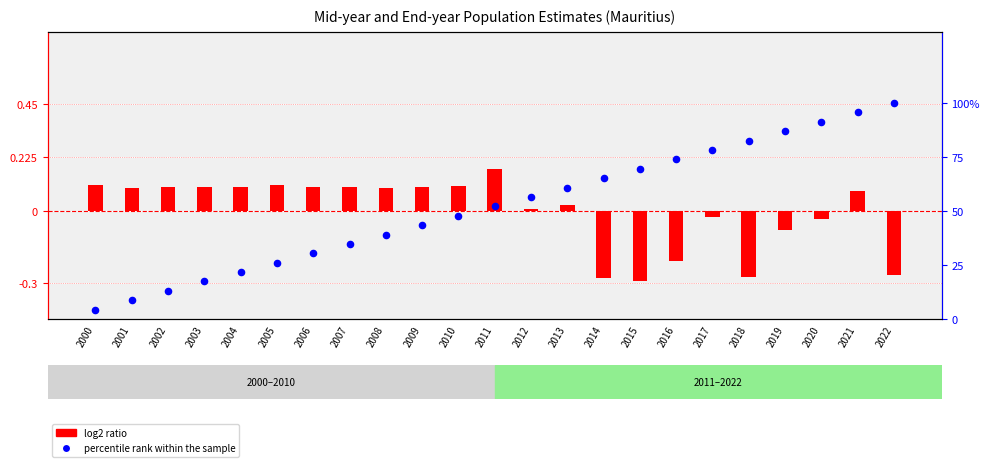

Which series has the largest total across all categories?

percentile rank within the sample